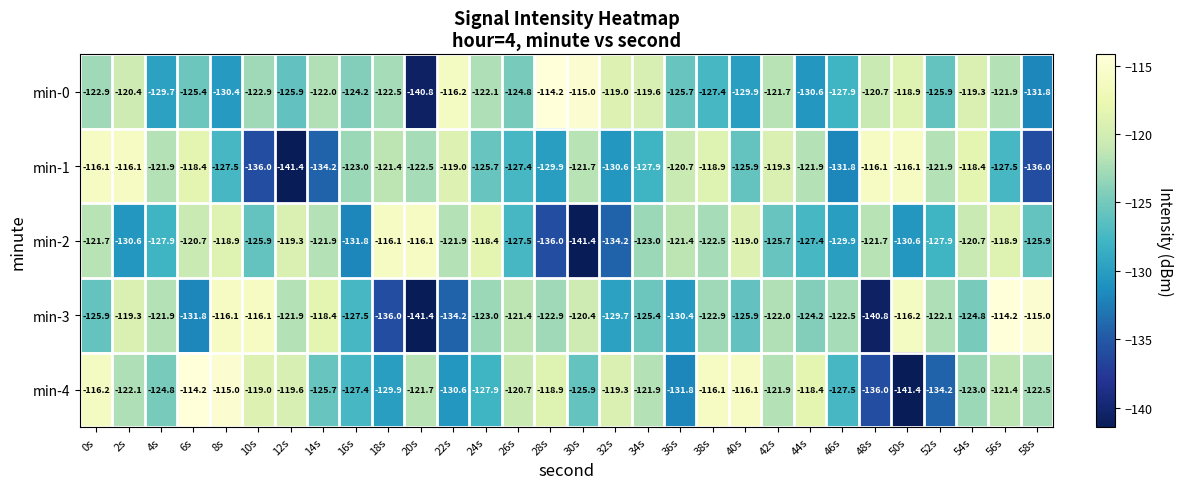

Where does the min-3 series first go above -122?

2s